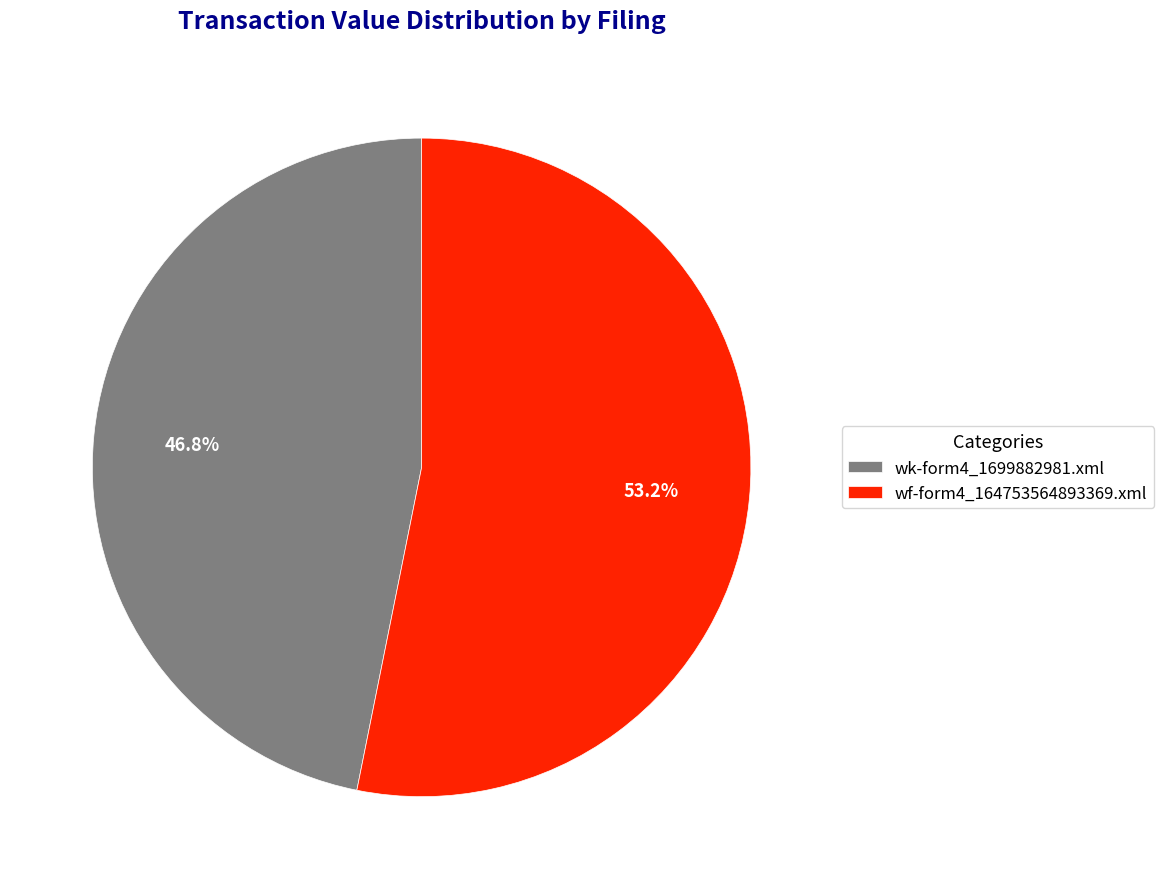

To the nearest percent, what percentage of the pie is wf-form4_164753564893369.xml?

53%